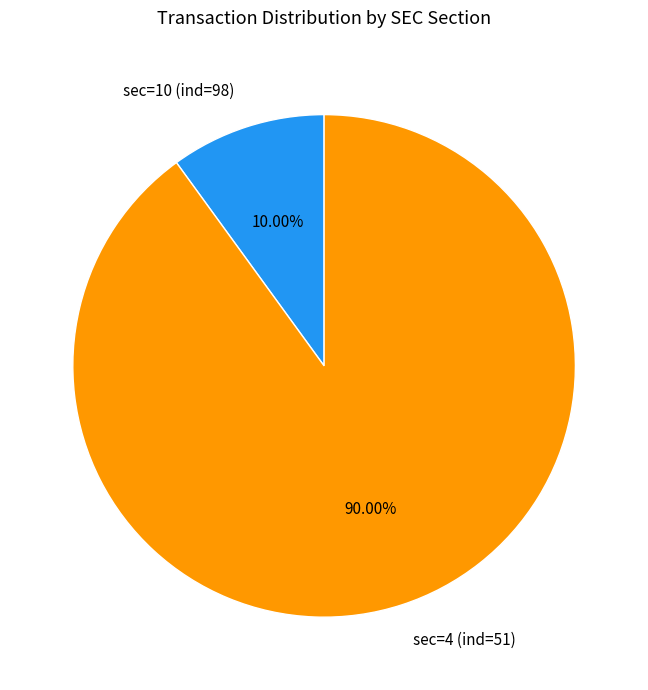

What is the ratio of the value at sec=4 (ind=51) to the value at sec=10 (ind=98)?

9.0